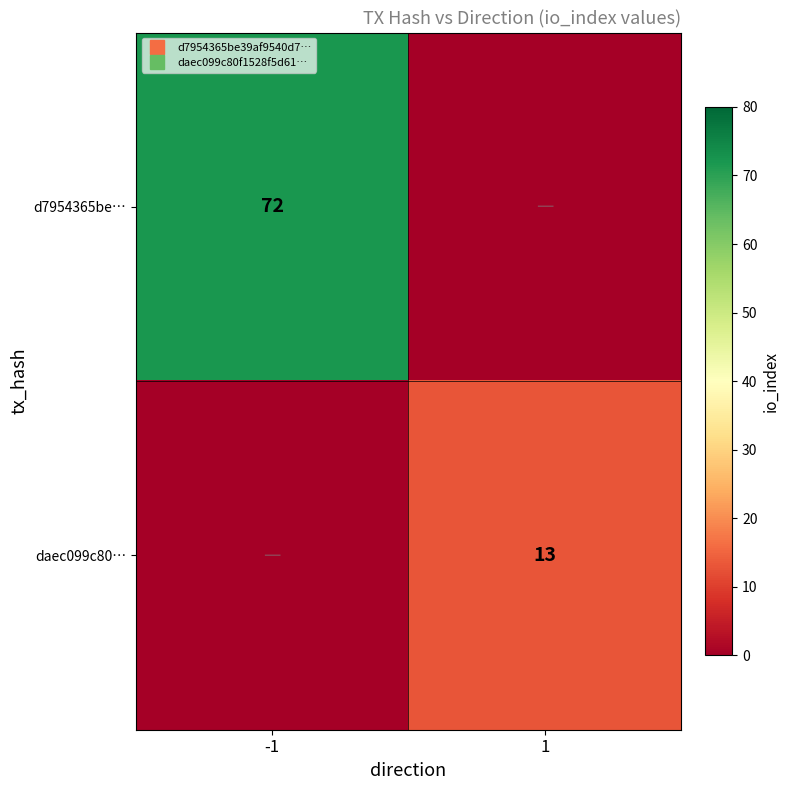

The value of daec099c80… at -1 is 0. True or false?

True